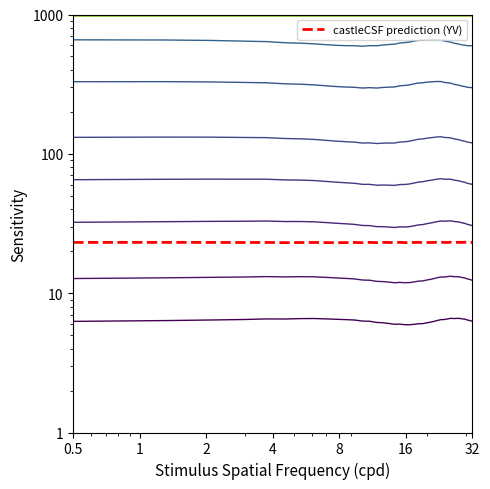

At which label does contour_0 first exceed 6?

0.5